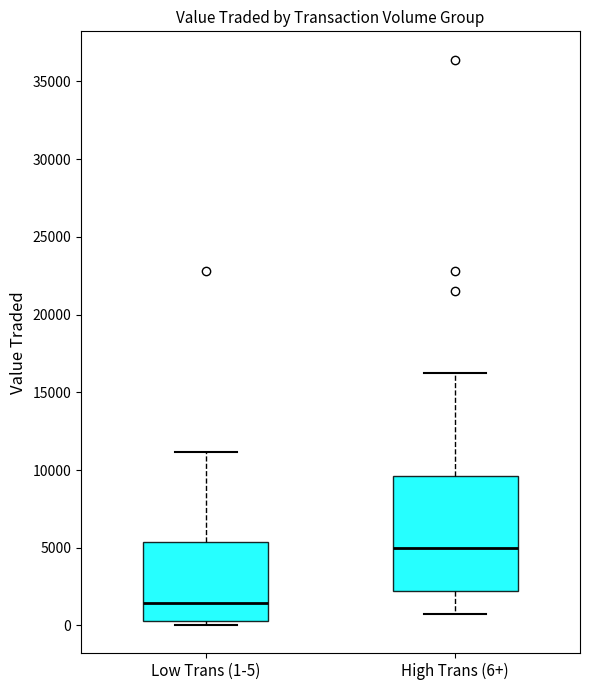

Reading left to right, transcribe this box plot: for each box, give where its median line is, the range the box spans, and where its two whiskers end, as read against the y-axis. The values are not printed on the chart, so give them approximately, as read against the axis.

Low Trans (1-5): median 1500, box 500 to 5500, whiskers 0 to 11000
High Trans (6+): median 5000, box 2000 to 9500, whiskers 500 to 16000